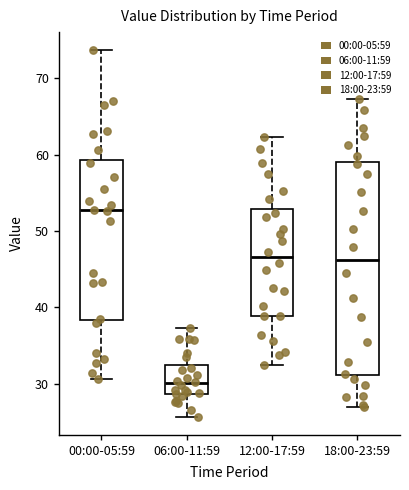

Which box's median line is the lowest?

06:00-11:59